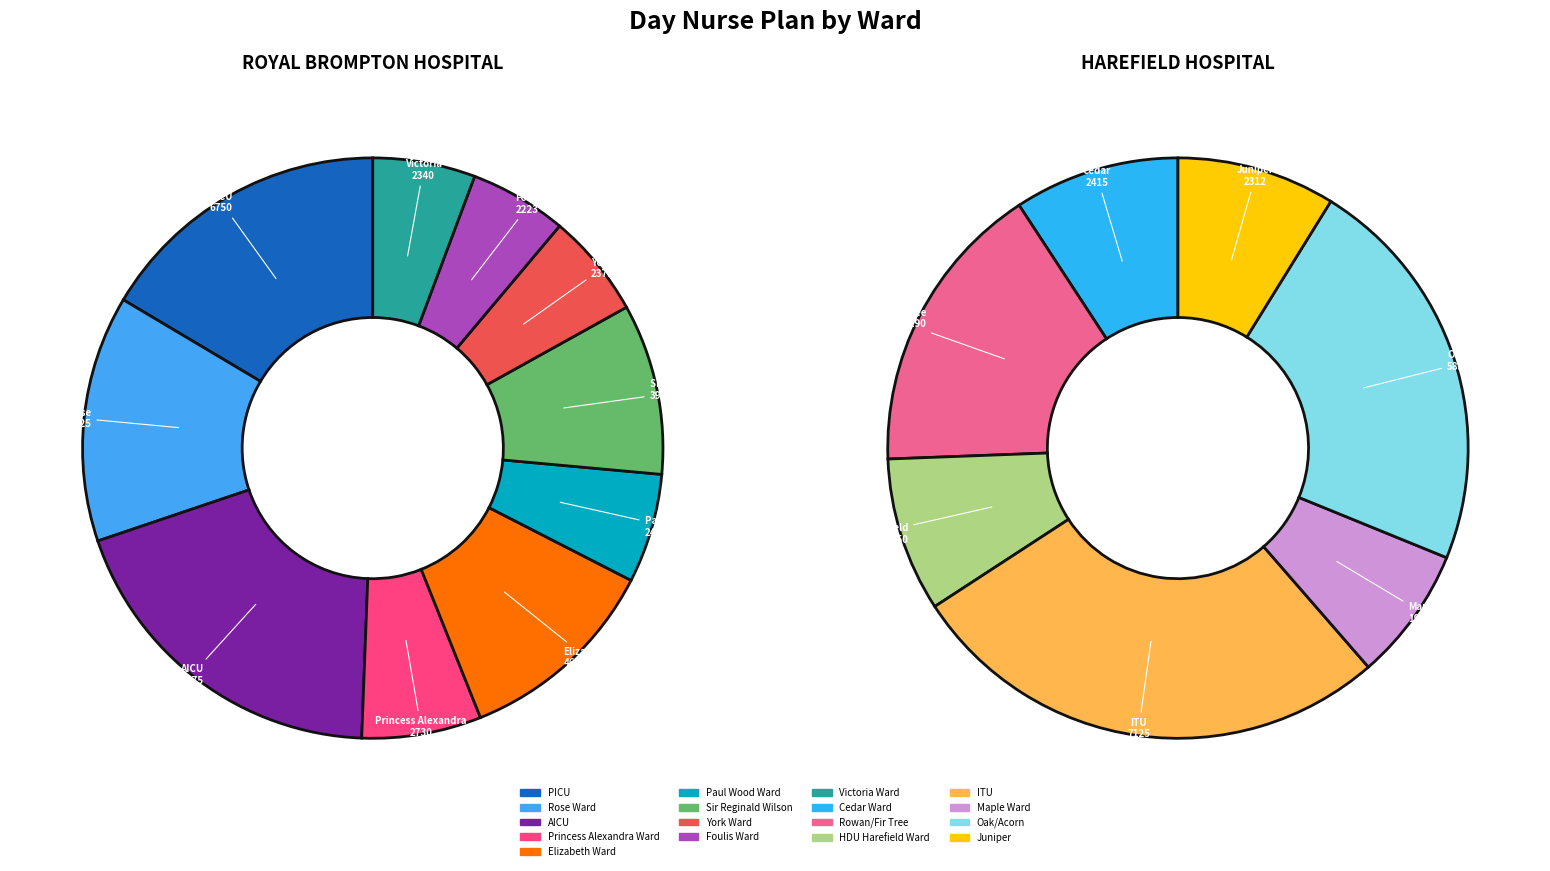

To the nearest percent, what portion does Victoria Ward represent?

3%